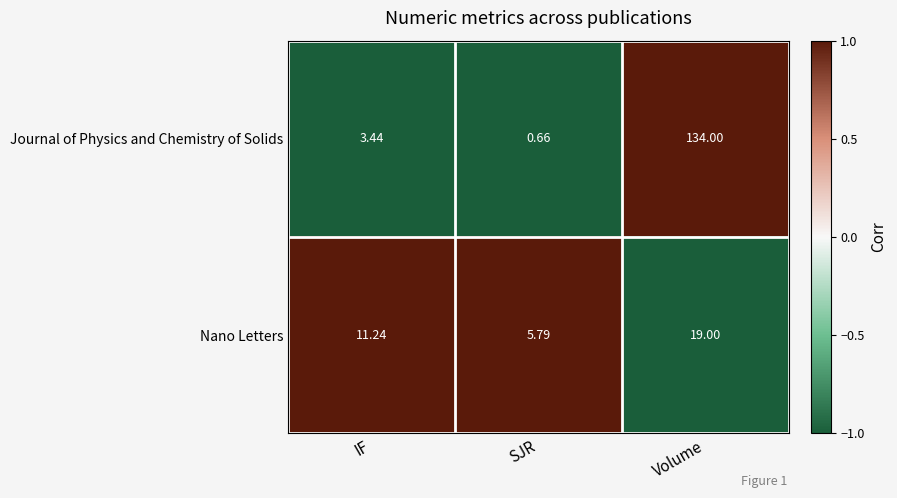

Between IF and Volume, which series saw the biggest shift?

Journal of Physics and Chemistry of Solids